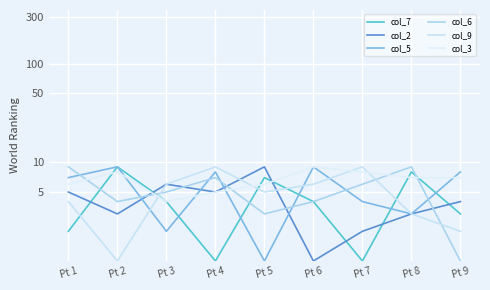

What is the value of the col_2 point at the 5th from the left?

9